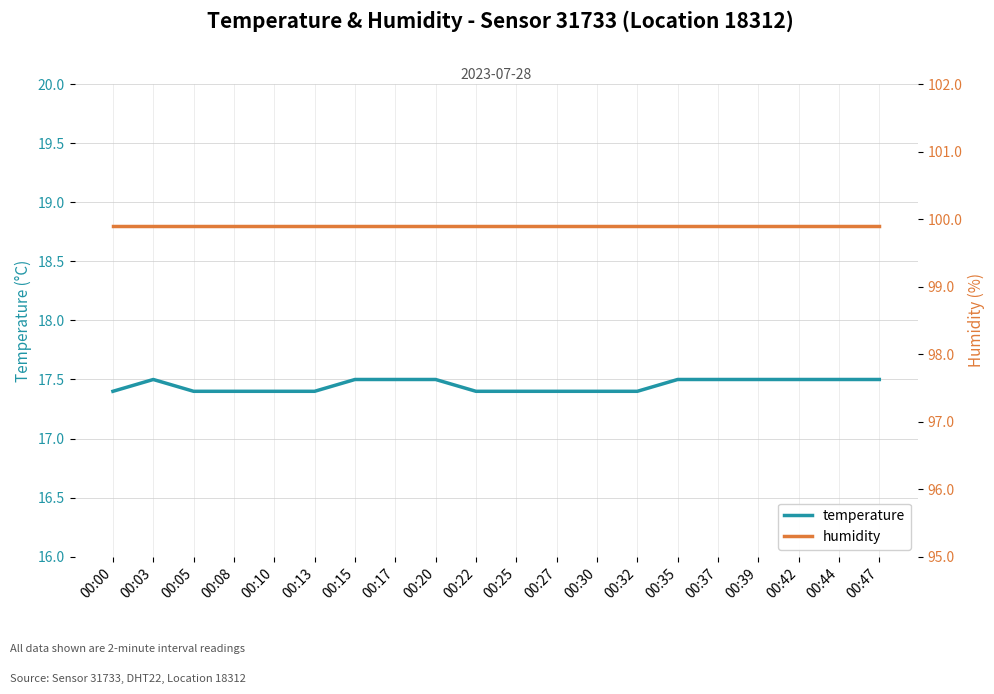

What is the value of the temperature point at the 20th from the left?

17.5